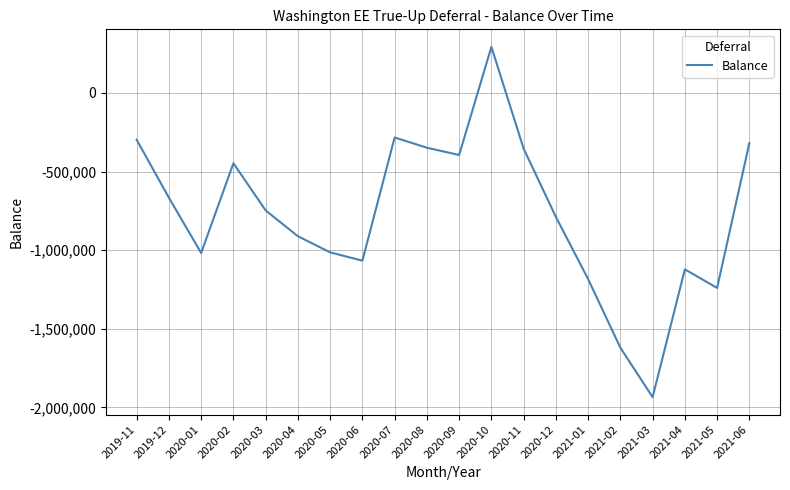

The value at 2020-01 is -1018271.6. True or false?

True